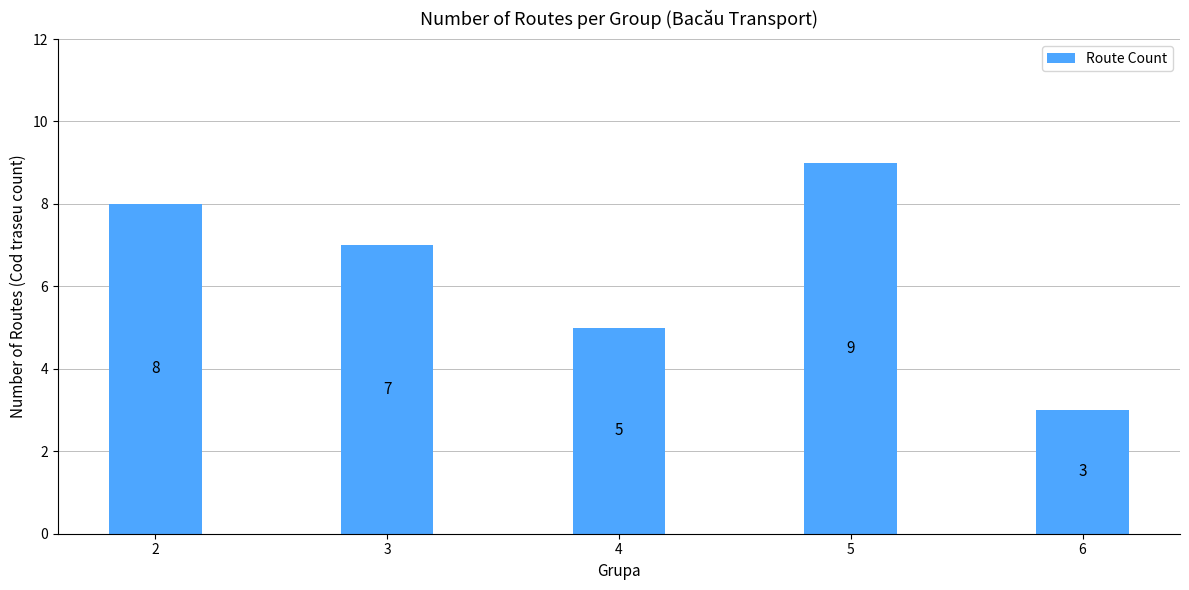

Rank the categories by value from lowest to highest.

6, 4, 3, 2, 5